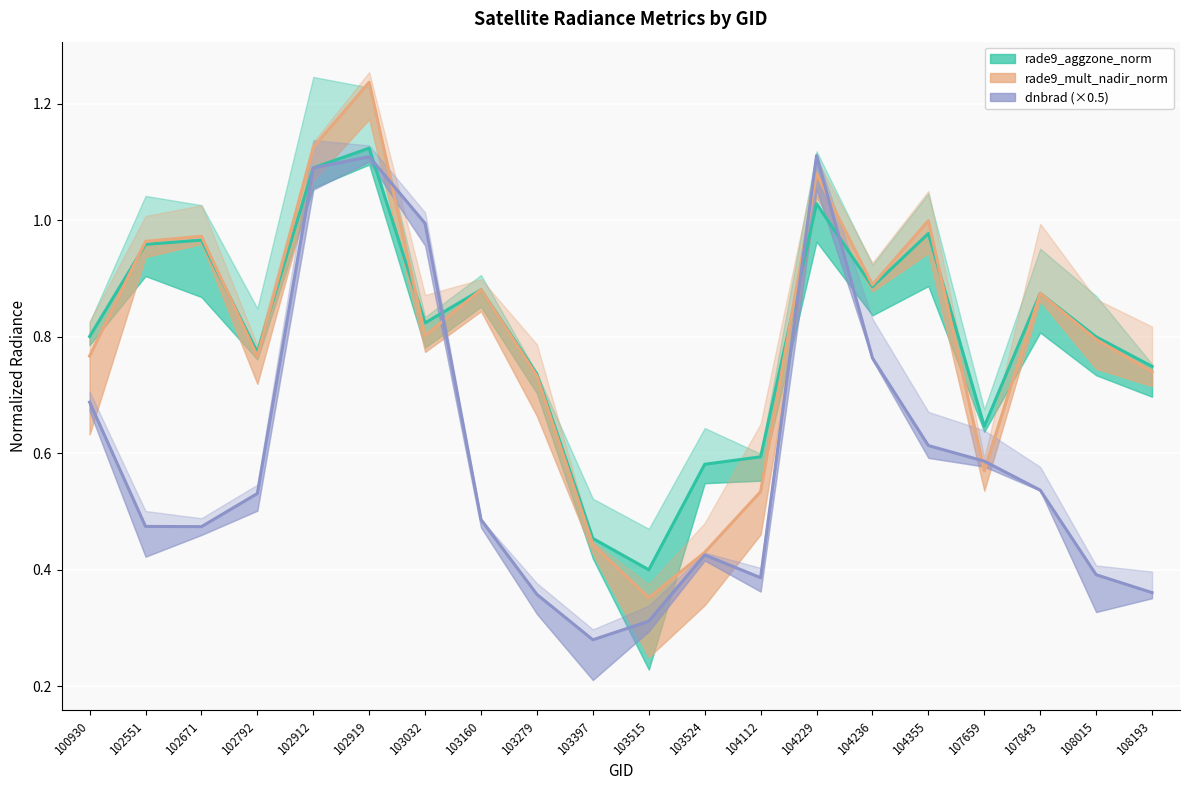

At how many categories does at least one series exceed 0?

20